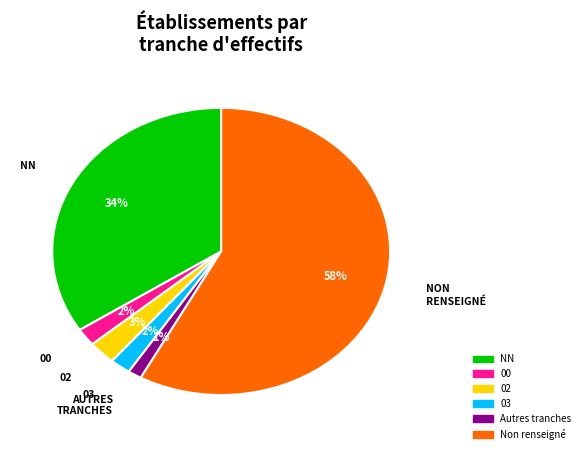

To the nearest percent, what is the average slice percentage?

17%